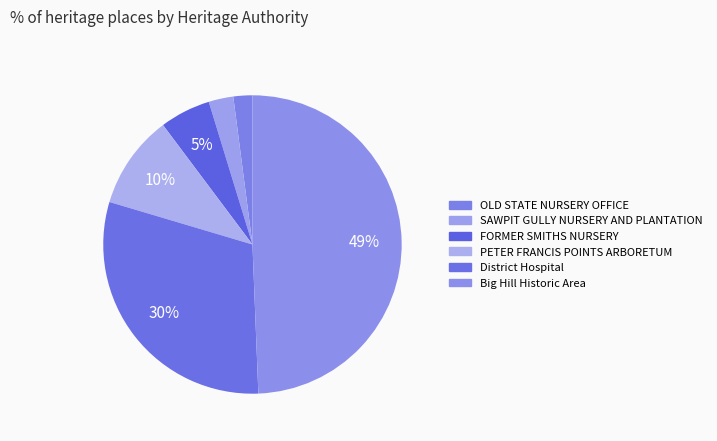

To the nearest percent, what is the difference between the Big Hill Historic Area and District Hospital slice percentages?

19%